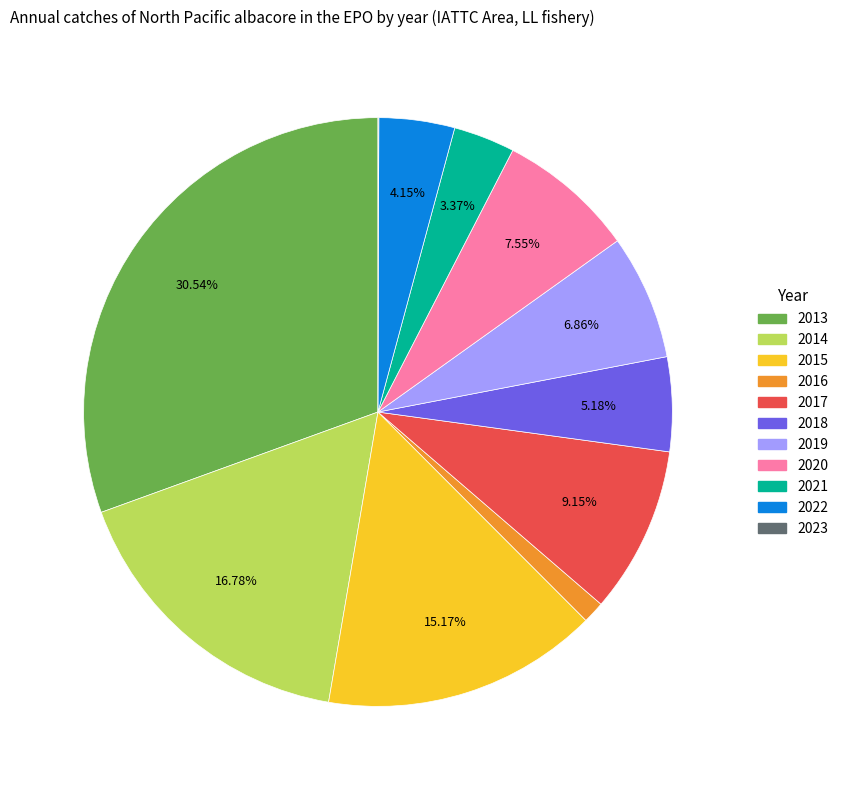

Between 2015 and 2022, which is larger?

2015